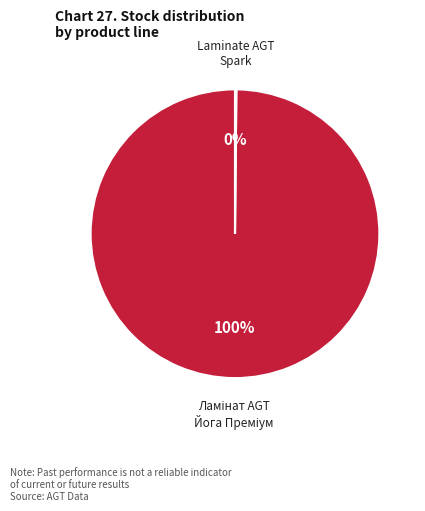

To the nearest percent, what is the difference between the largest and smallest slice percentages?

100%